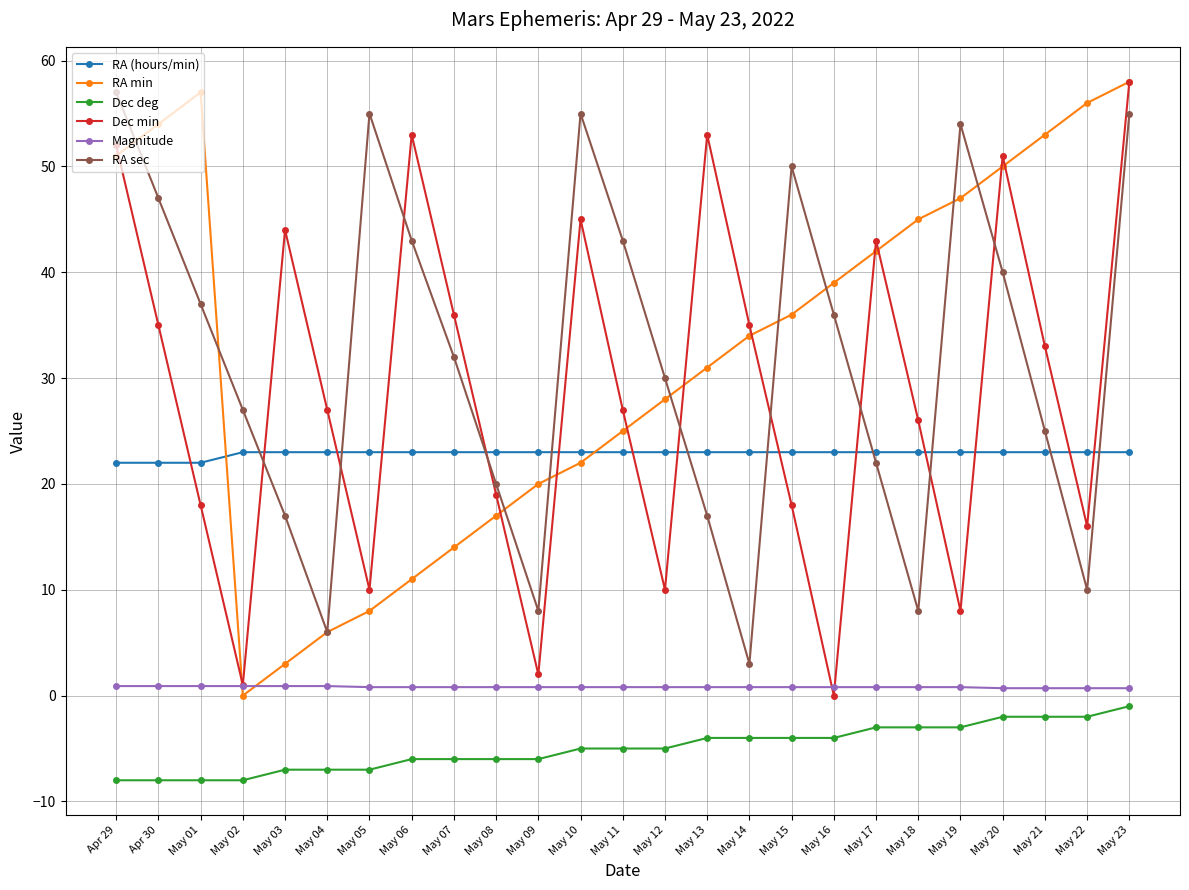

Between which two adjacent categories do RA (hours/min) and Dec min first intersect?

Apr 30 and May 01